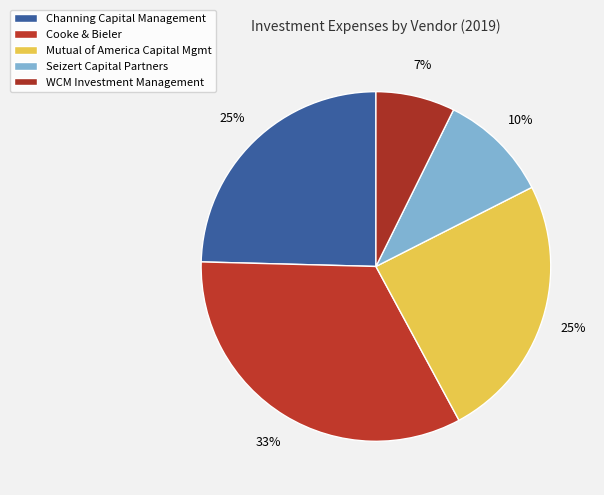

True or false: Channing Capital Management accounts for 32% of the total.

False